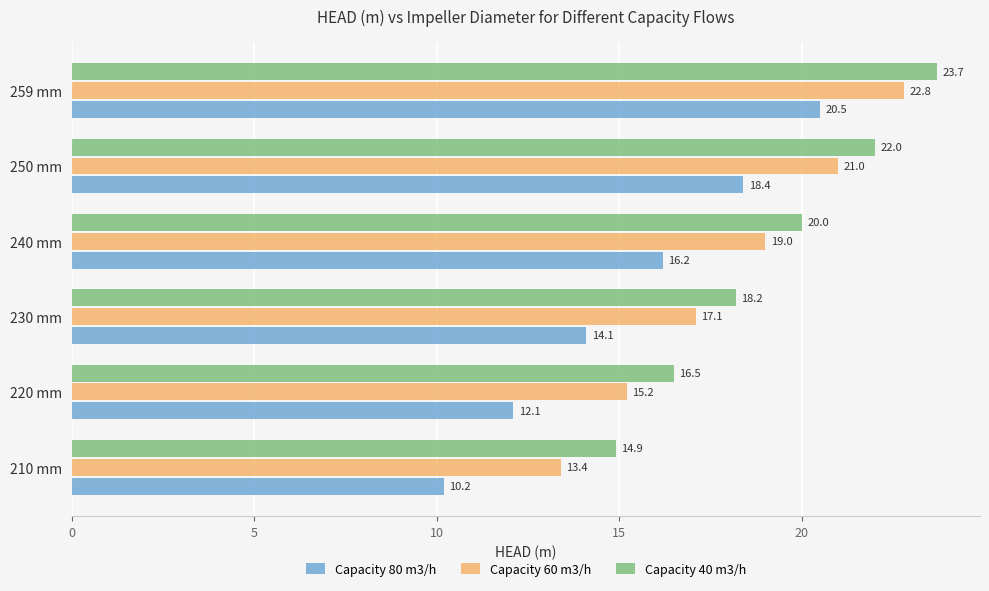

At which label is Capacity 80 m3/h closest to 15?

230 mm